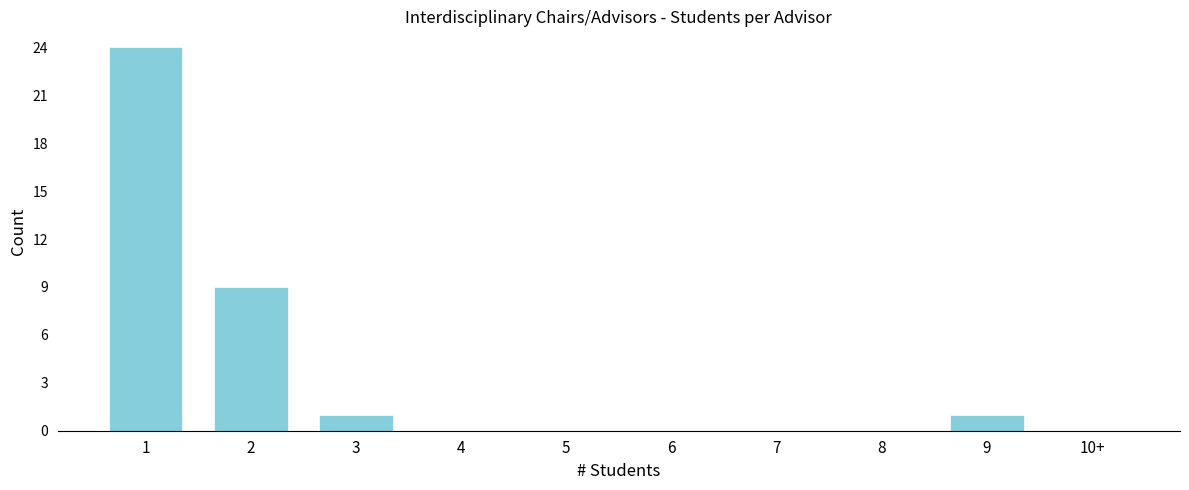

Reading left to right, transcribe all the data shown in this chart.

1=24	2=9	3=1	4=0	5=0	6=0	7=0	8=0	9=1	10+=0